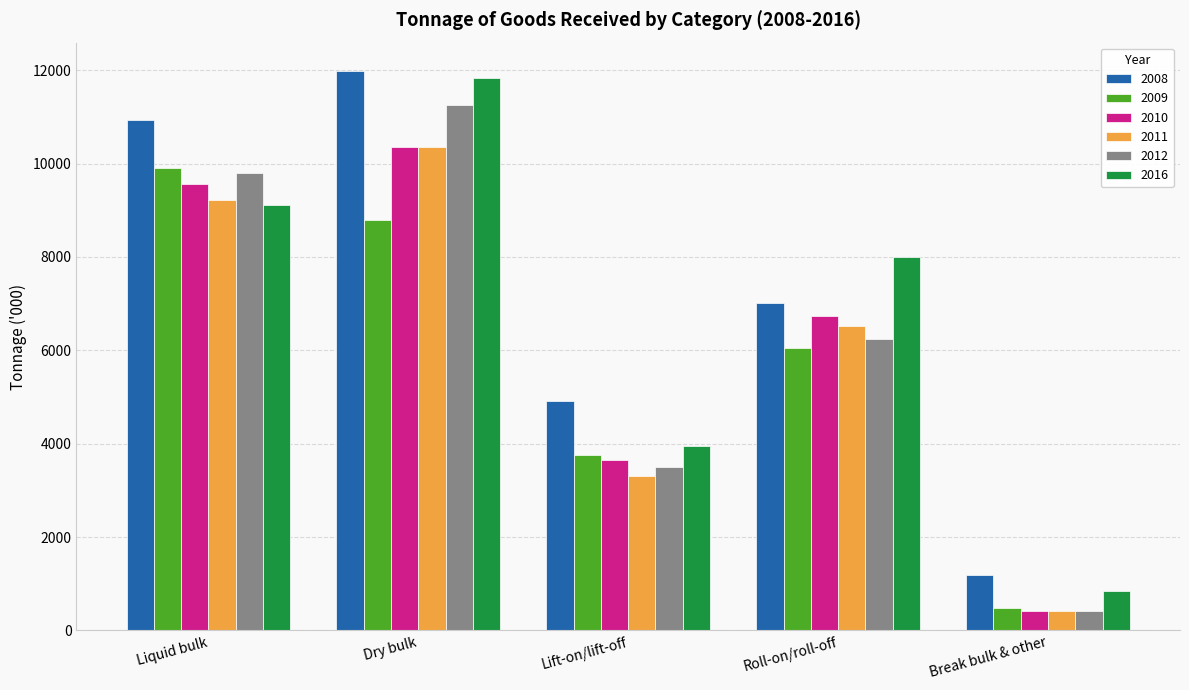

At which label does 2008 reach its minimum?

Break bulk & other